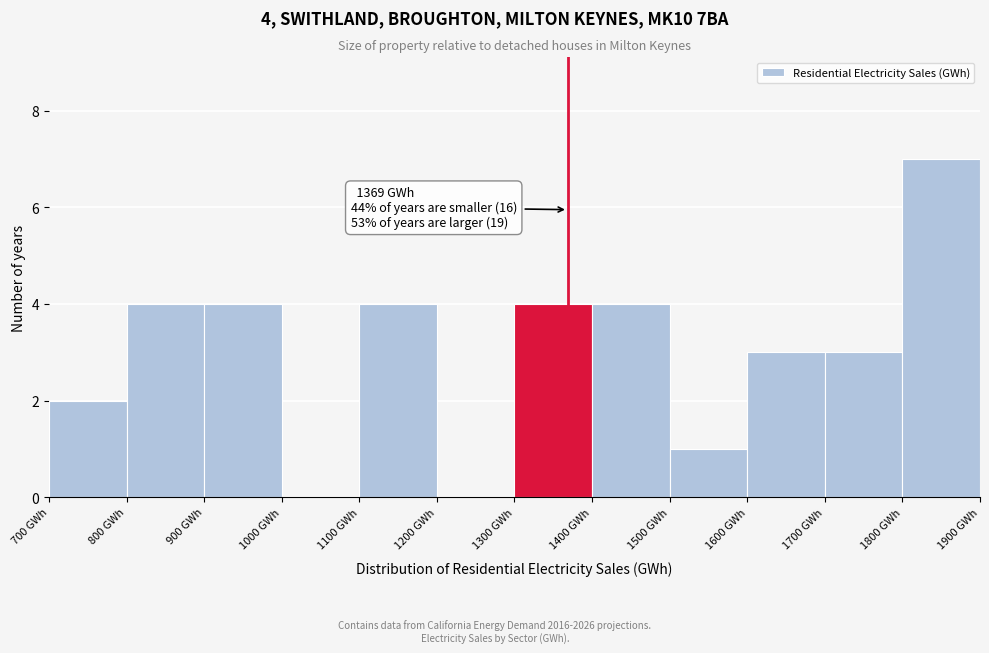

Which range on the x-axis has the tallest bar?

1800 to 1900